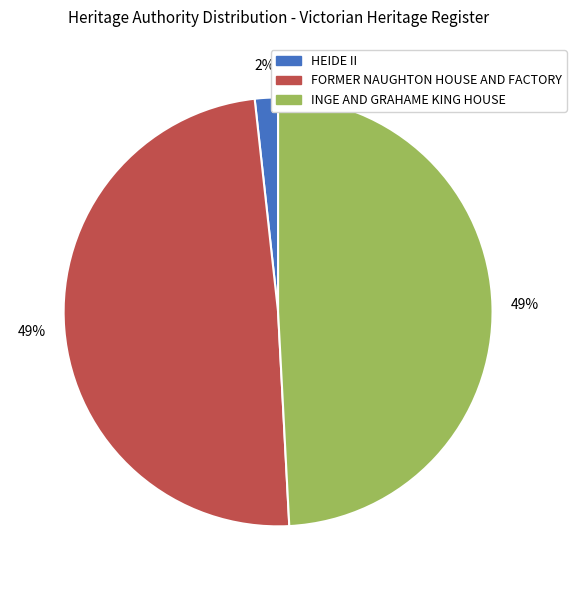

Approximately how many times larger is the value at FORMER NAUGHTON HOUSE AND FACTORY compared to INGE AND GRAHAME KING HOUSE?

1.0